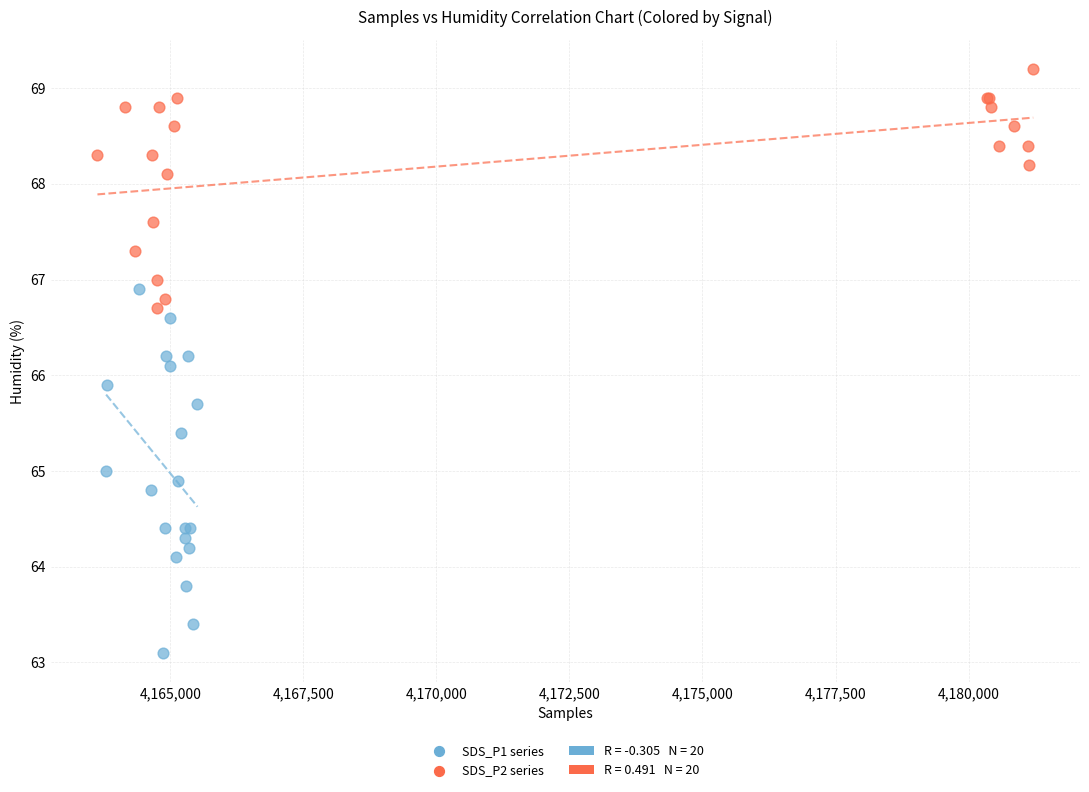

Which series contains the highest Y value?

SDS_P2 series